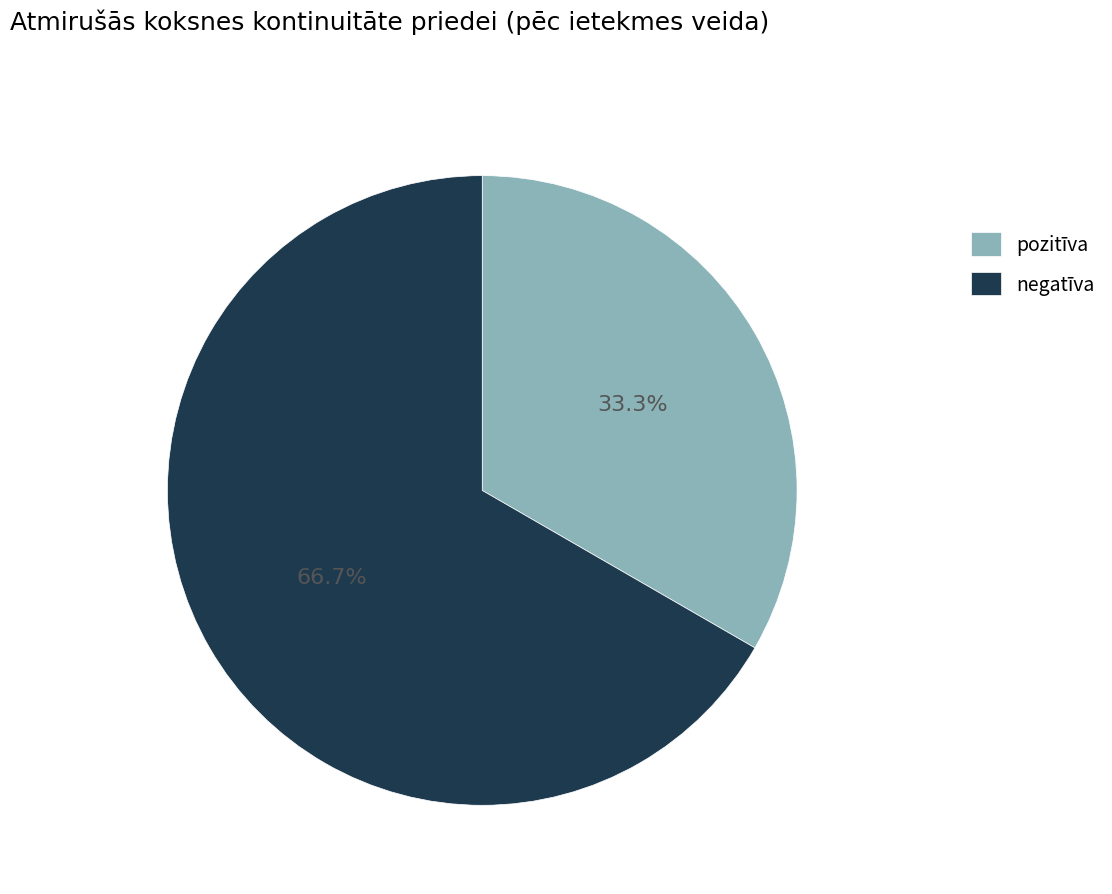

Which slice represents more than half of the pie?

negatīva